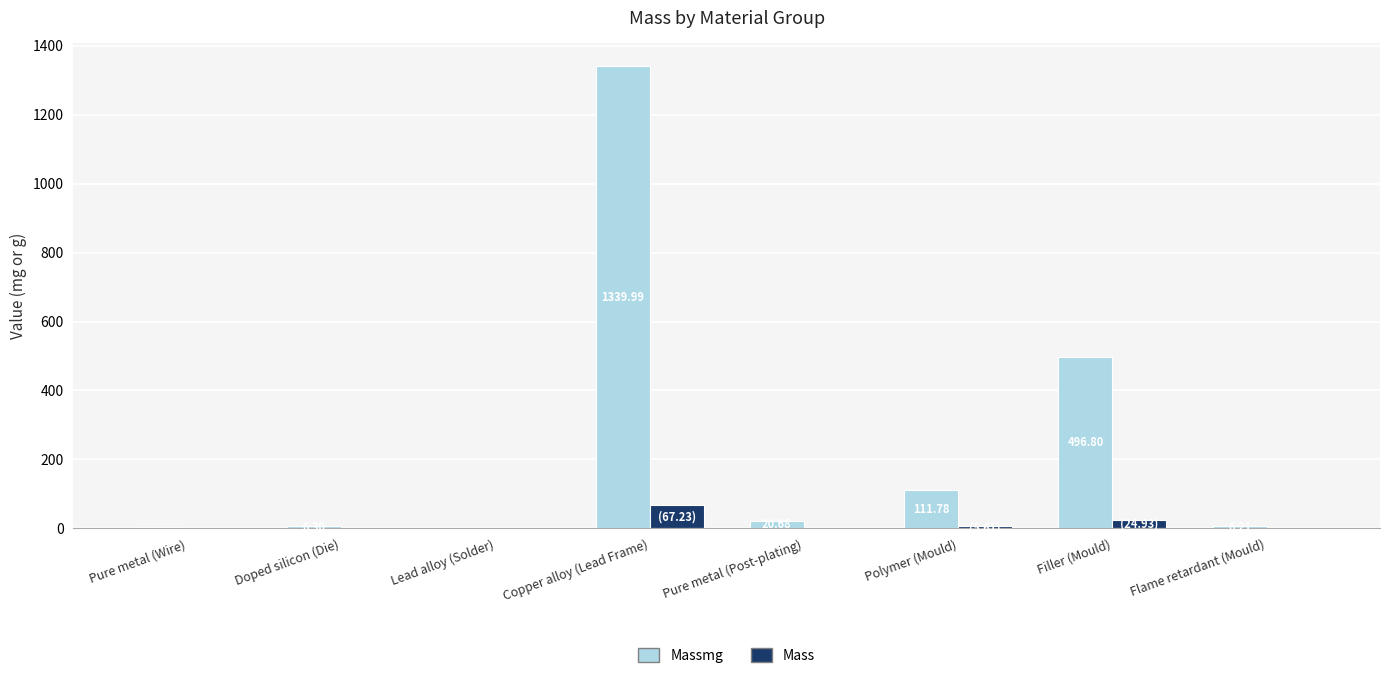

Does the chart contain stacked bars?

No